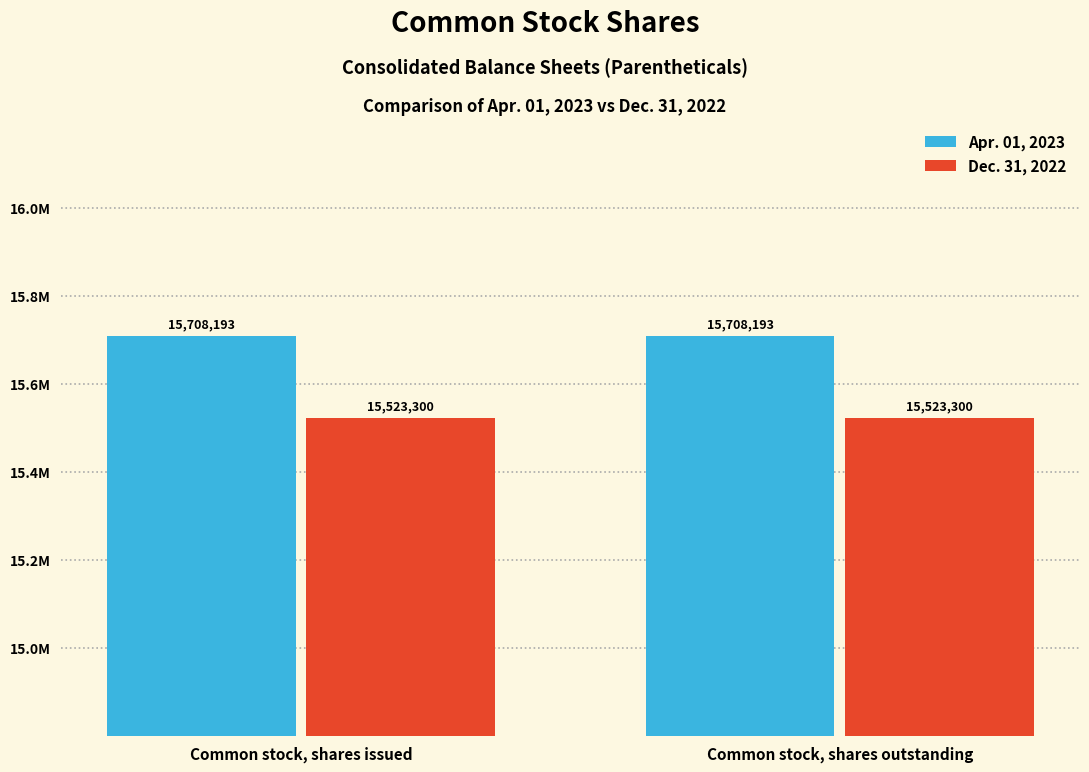

Does the chart contain stacked bars?

No